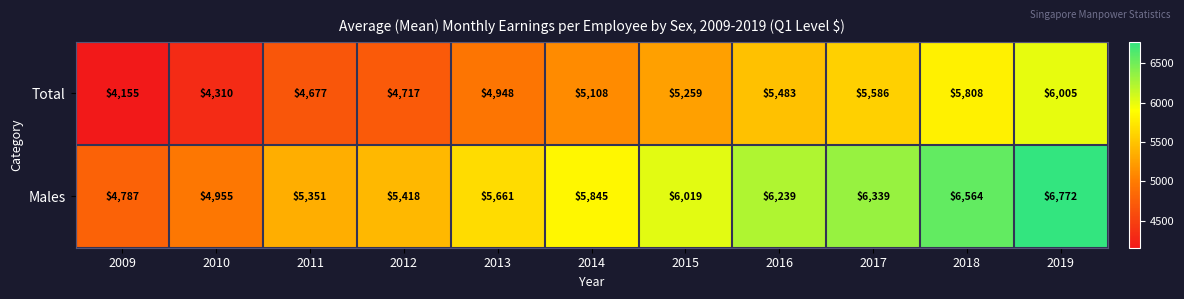

How many distinct data groups are displayed?

2